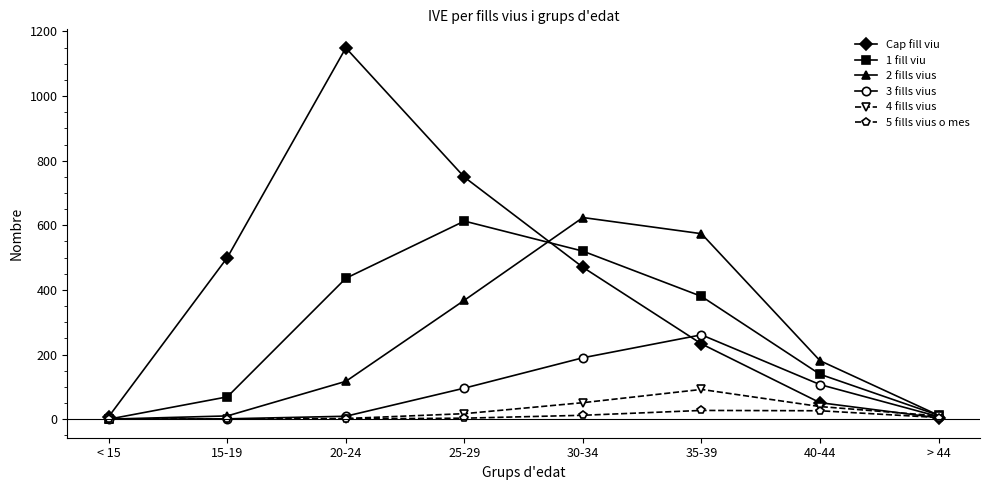

How many data points does each series have?

8